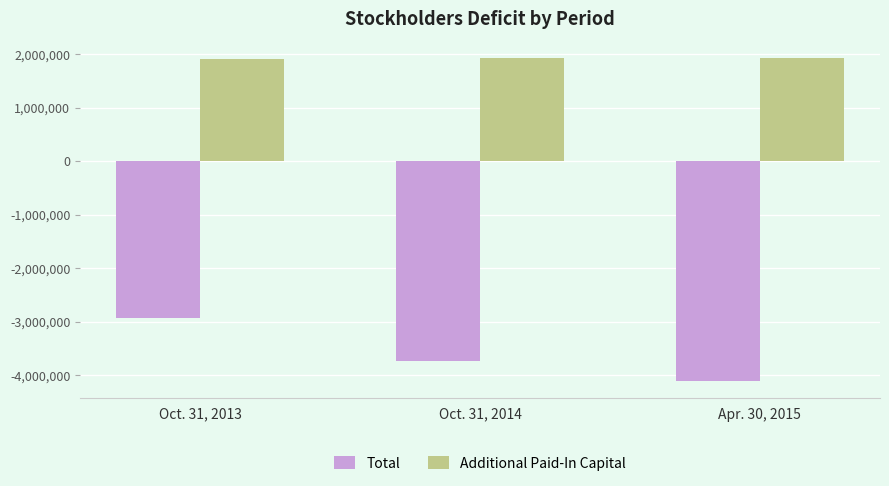

What are all the series names shown in the legend?

Total, Additional Paid-In Capital